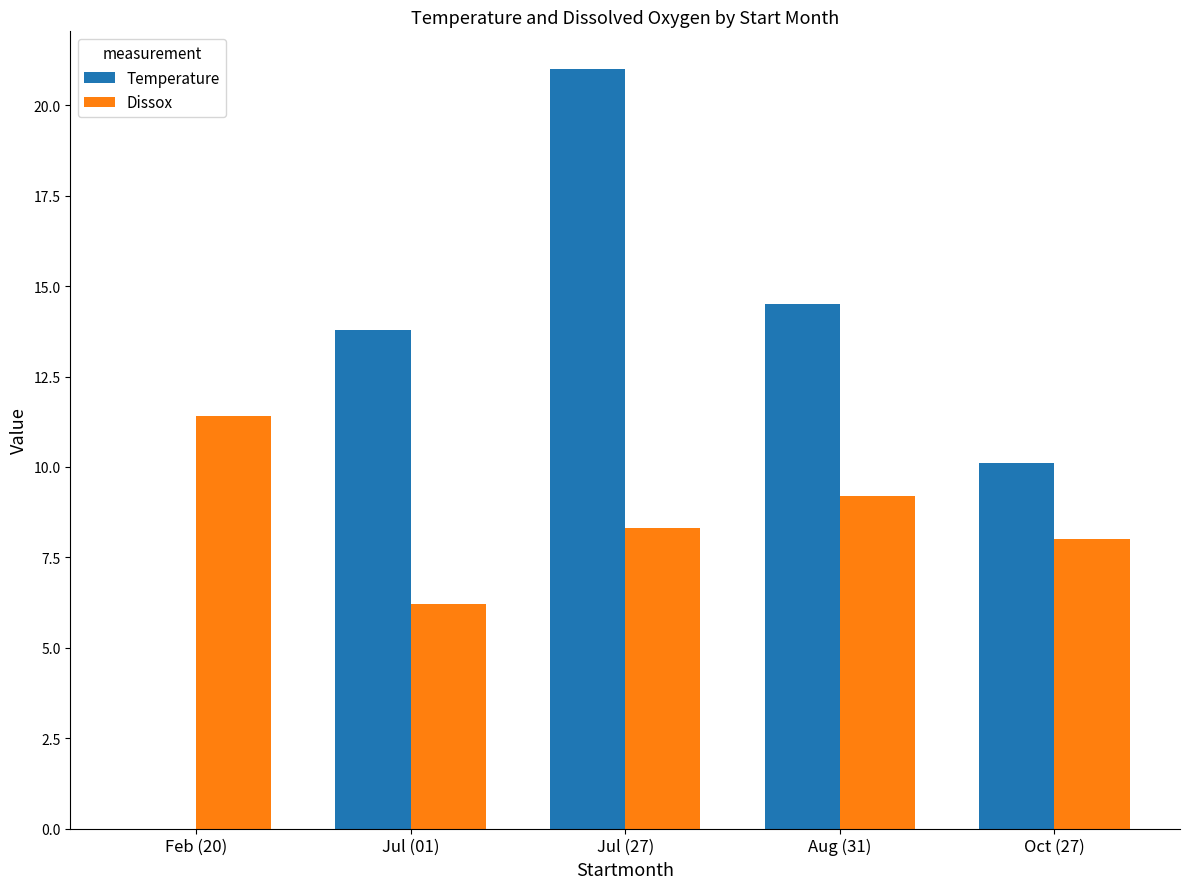

Between Aug (31) and Oct (27), which series saw the biggest shift?

Temperature